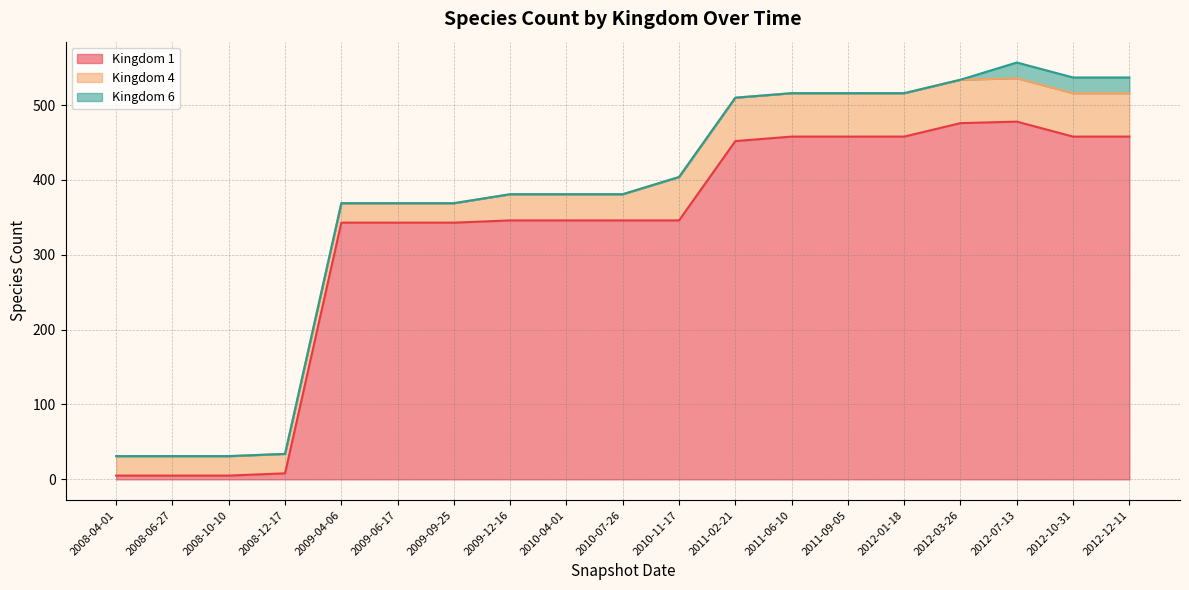

Which label corresponds to the largest value in the chart?

2012-07-13